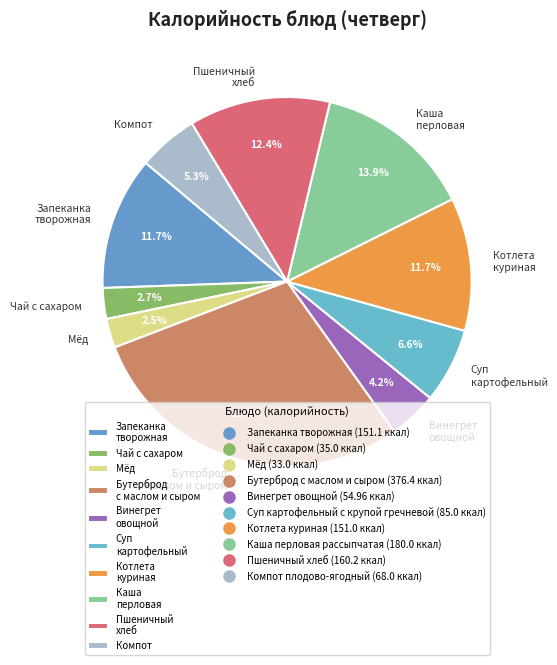

What is the ratio of the value at Бутерброд с маслом и сыром to the value at Каша перловая?

2.1